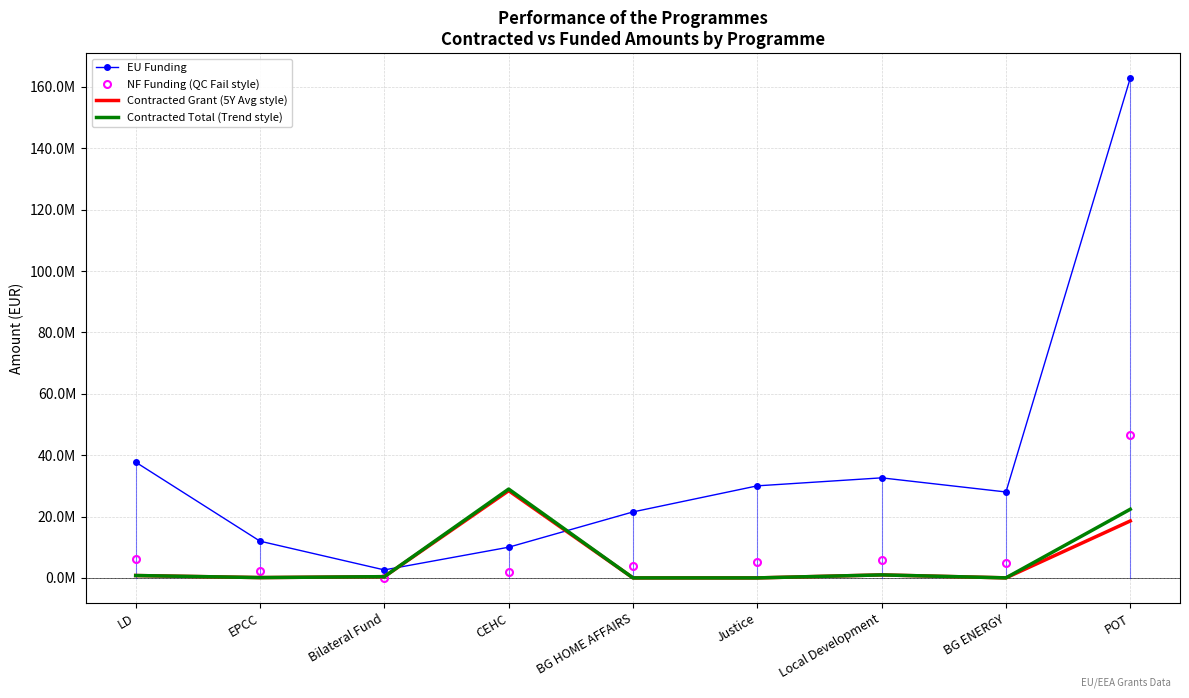

What are all the series names shown in the legend?

EU Funding, NF Funding (QC Fail style), Contracted Grant (5Y Avg style), Contracted Total (Trend style)